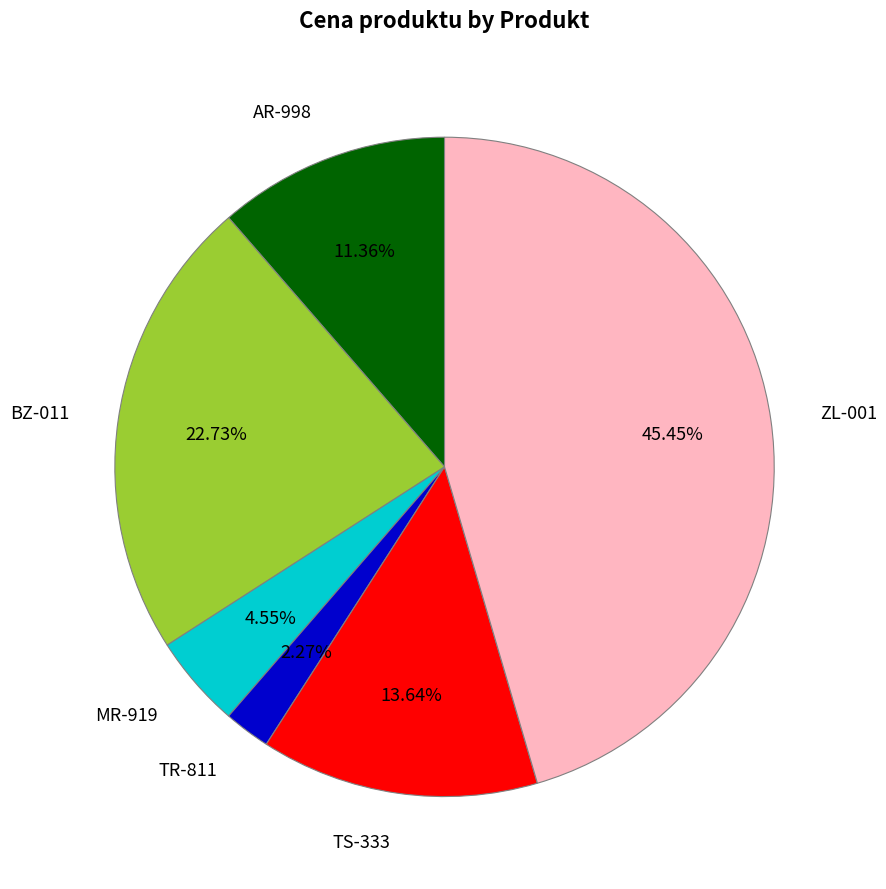

How many slices are in this pie chart?

6